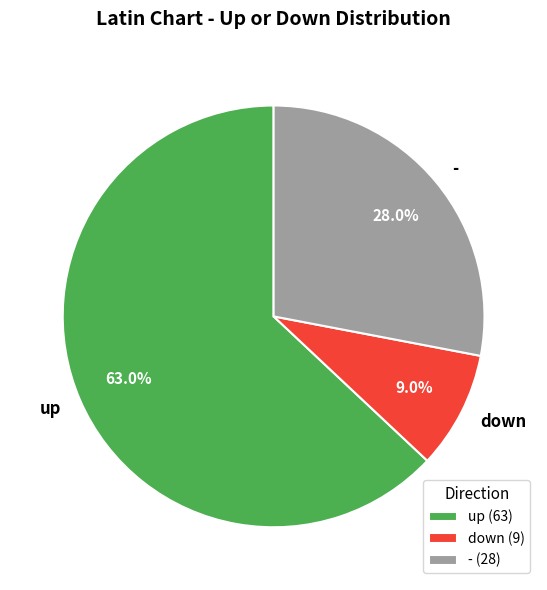

Is there any slice that represents more than half of the pie?

Yes